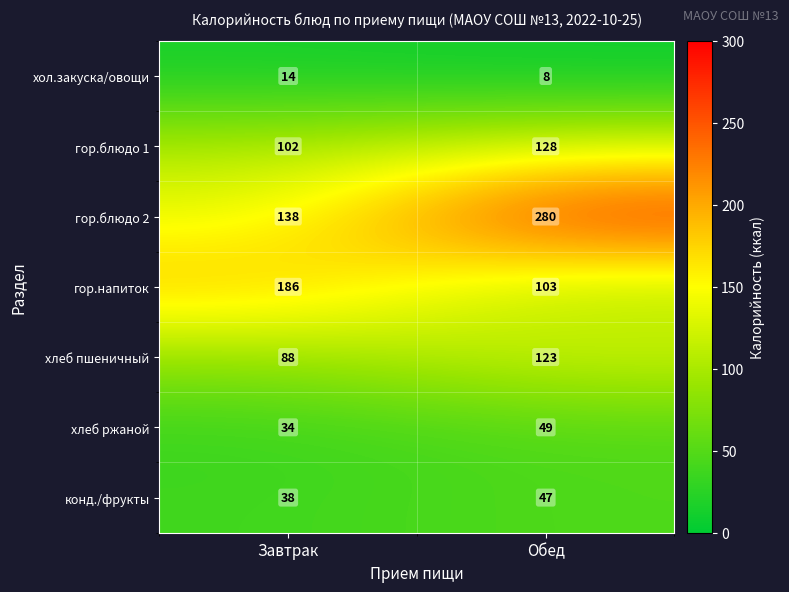

Which series has the largest total across all categories?

гор.блюдо 2